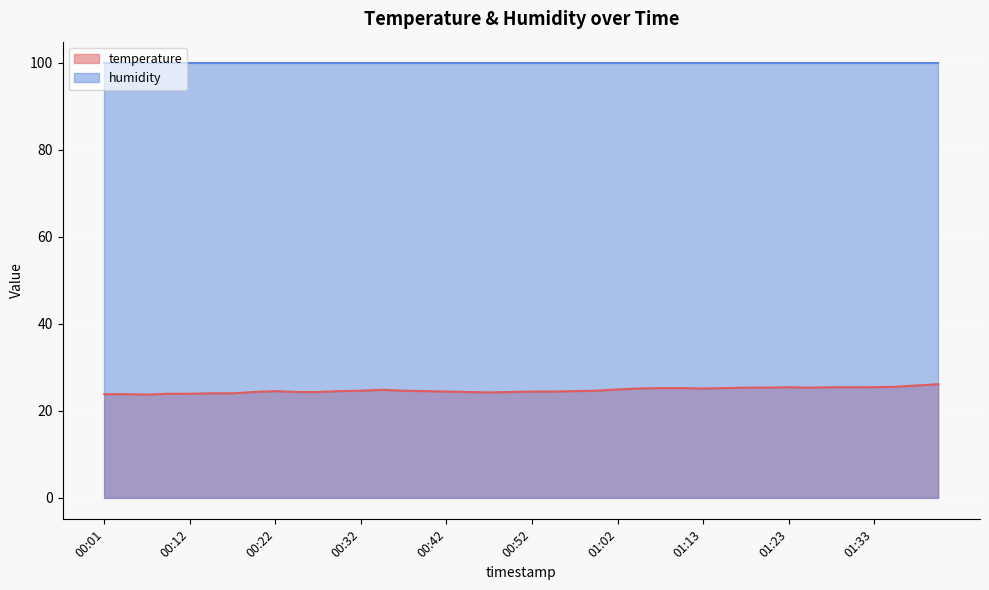

How many data points are less than 24?

5